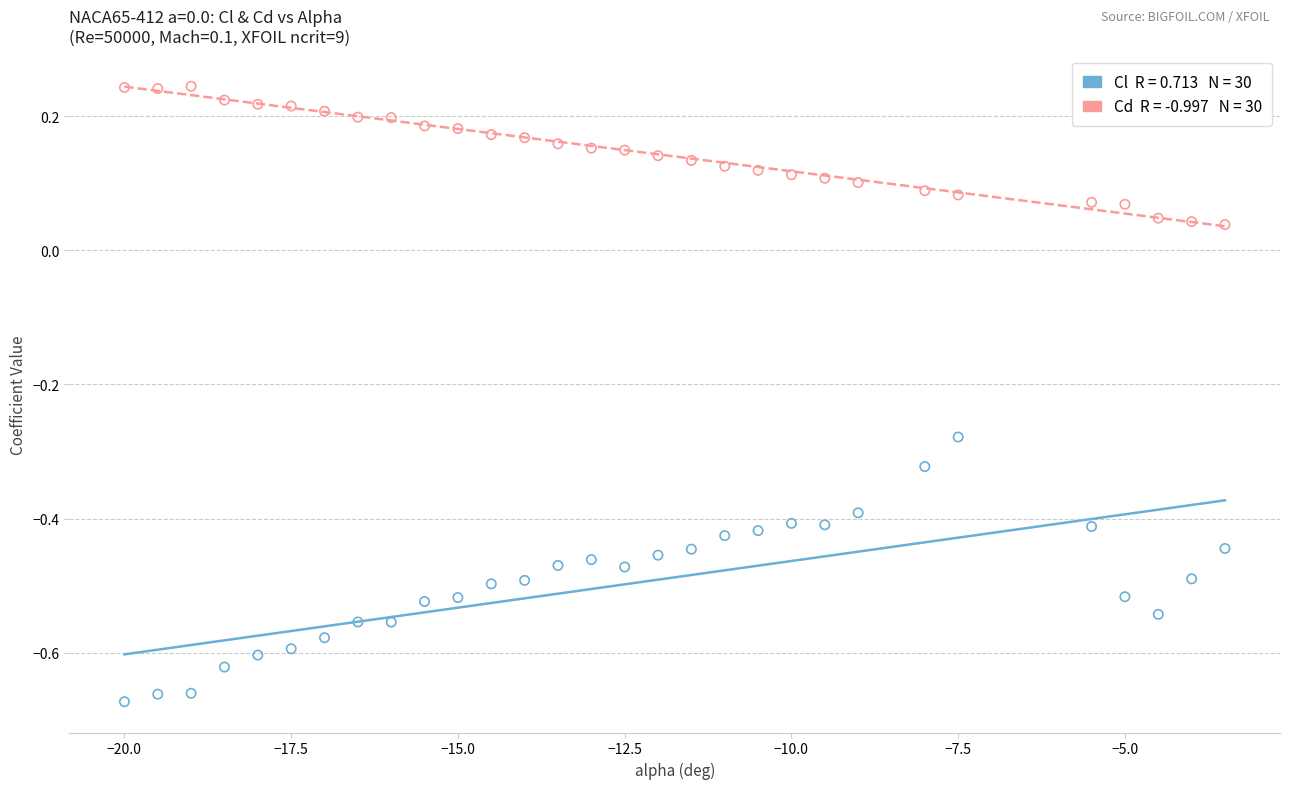

Across all data points, what is the range of X values (max minus min)?

16.5